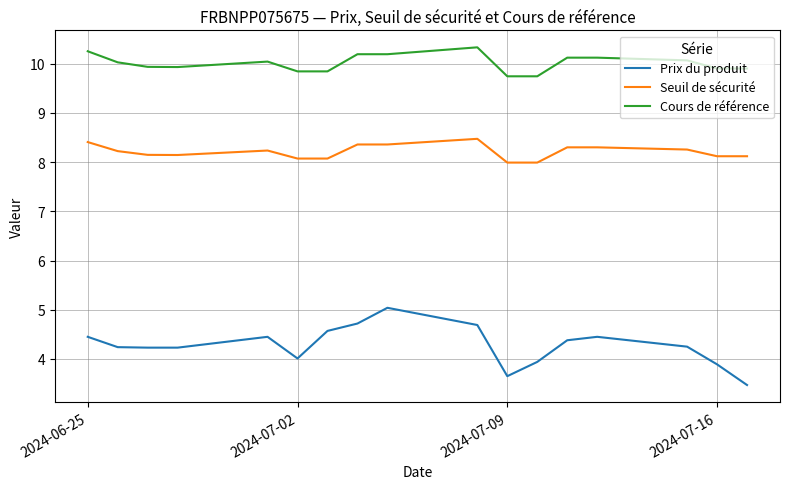

List the series in order of their peak value, highest first.

Cours de référence, Seuil de sécurité, Prix du produit